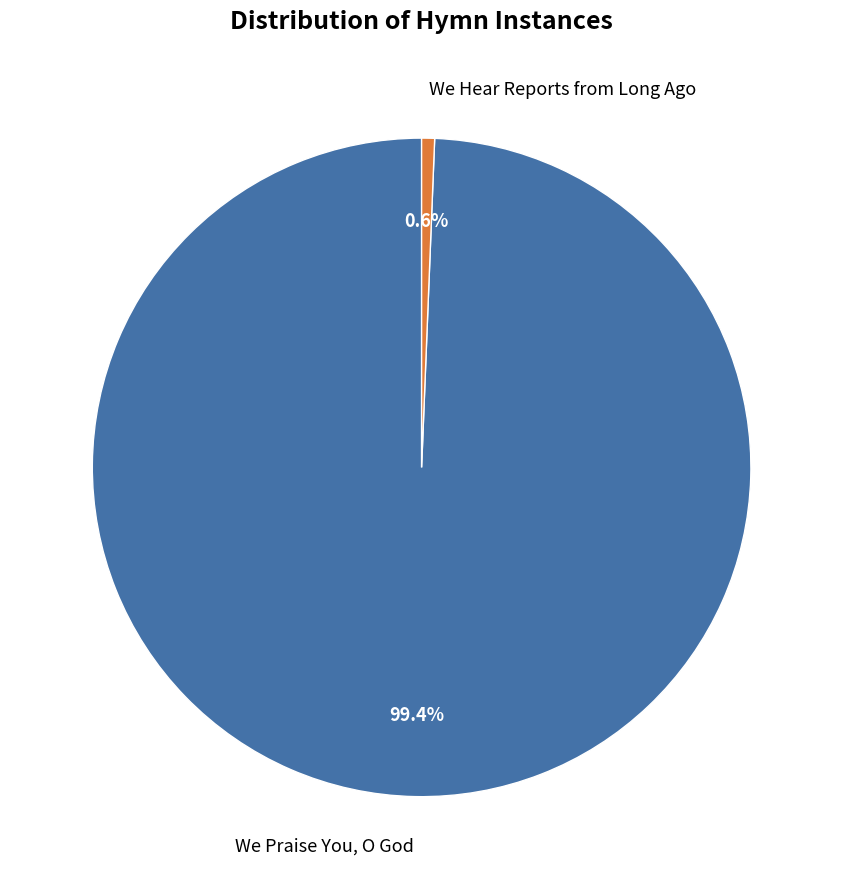

Rank the categories by value from lowest to highest.

We Hear Reports from Long Ago, We Praise You, O God